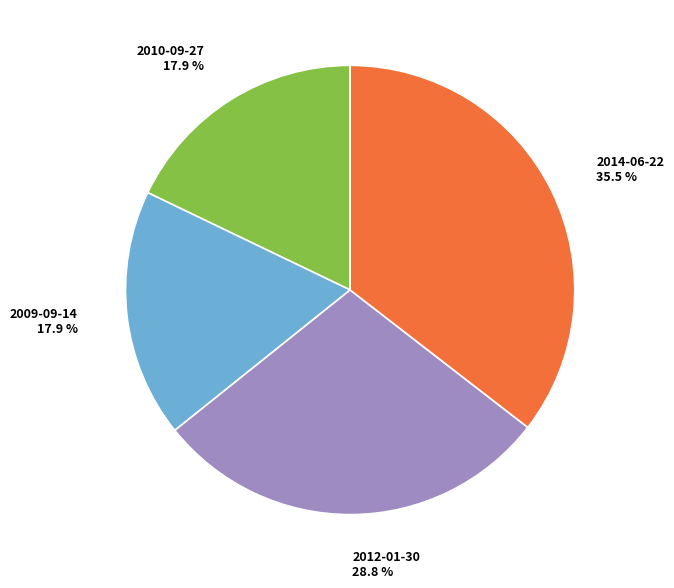

To the nearest percent, what is the difference between the largest and smallest slice percentages?

18%